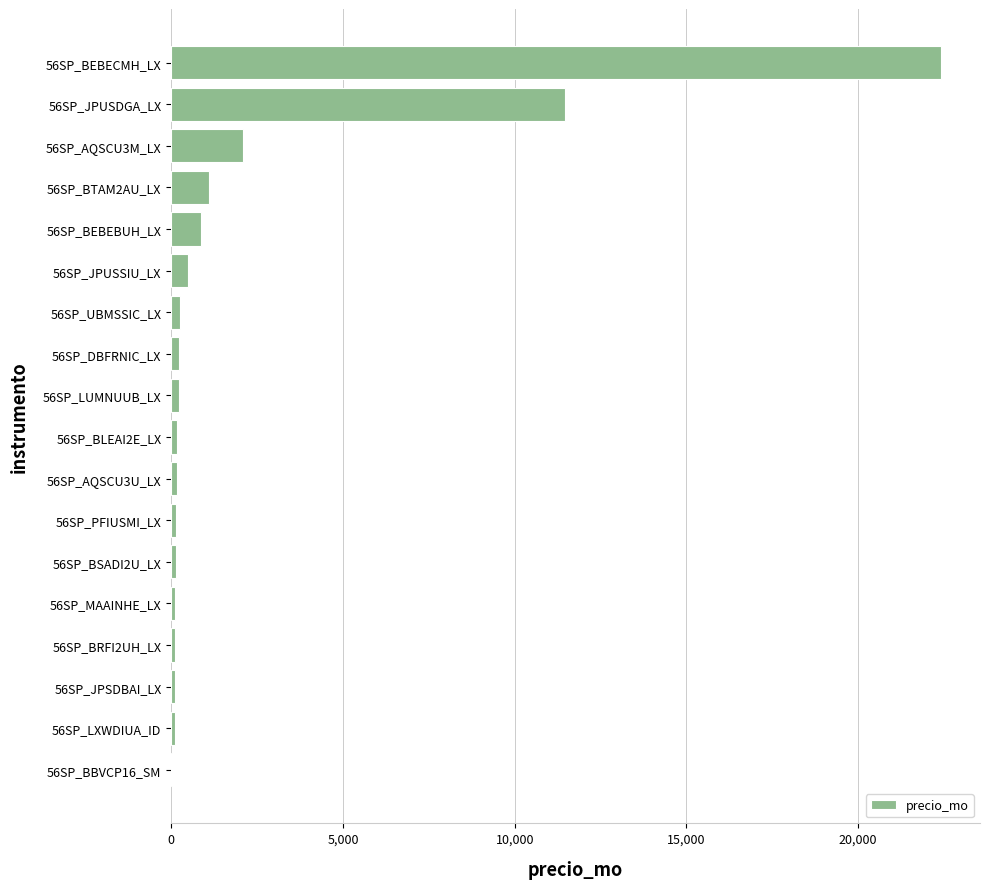

What is the sum of all values?

40261.5